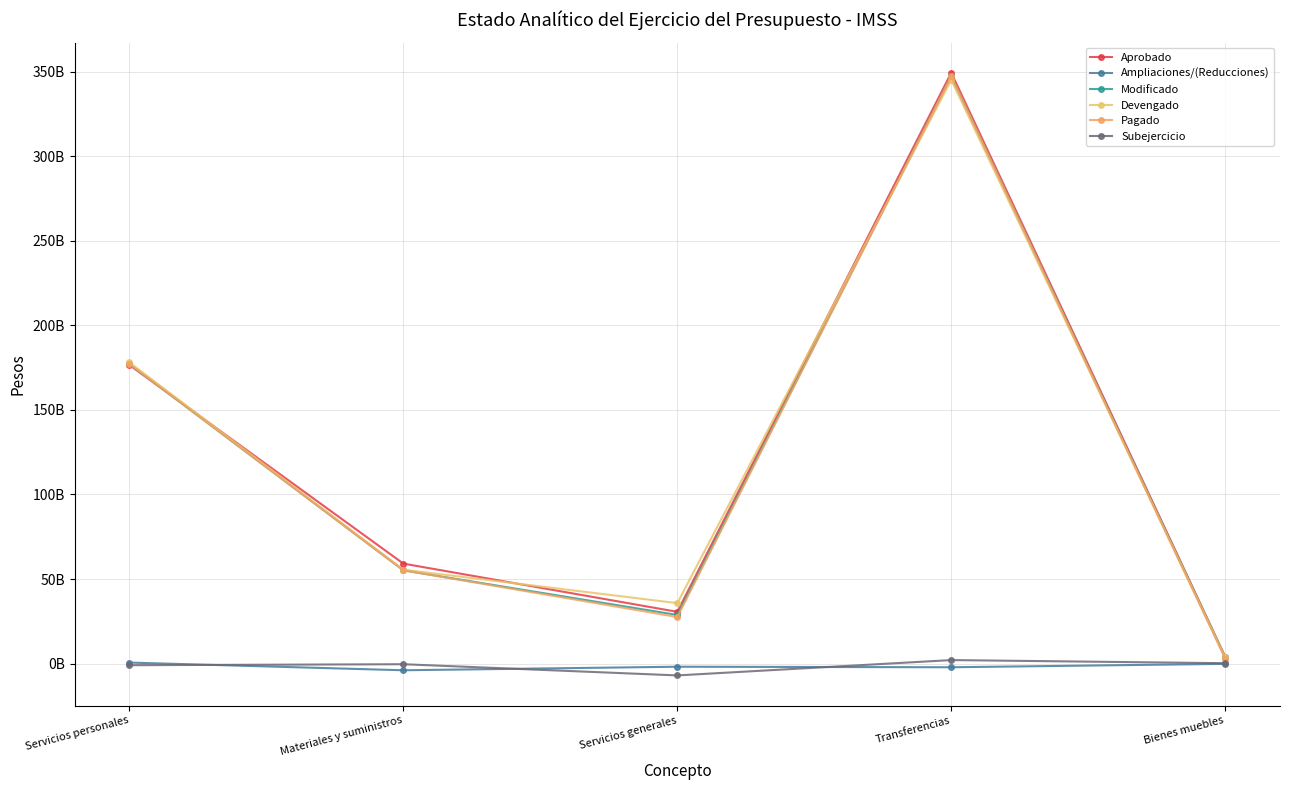

In Subejercicio, how many points are higher than both neighbors (excluding endpoints)?

2